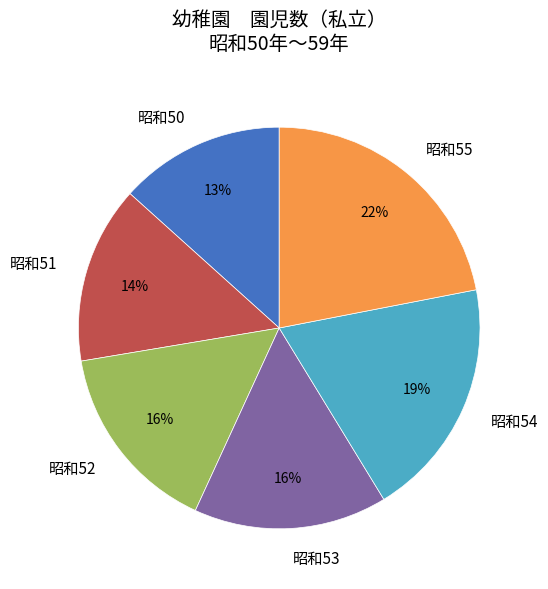

To the nearest percent, what is the combined percentage of 昭和55 and 昭和51?

36%